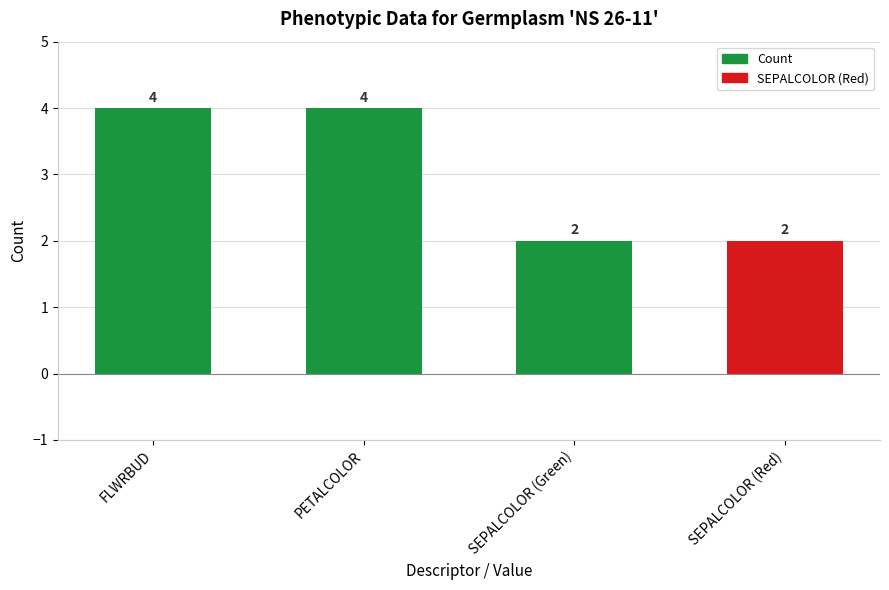

Approximately how many times larger is the value at PETALCOLOR compared to SEPALCOLOR (Green)?

2.0